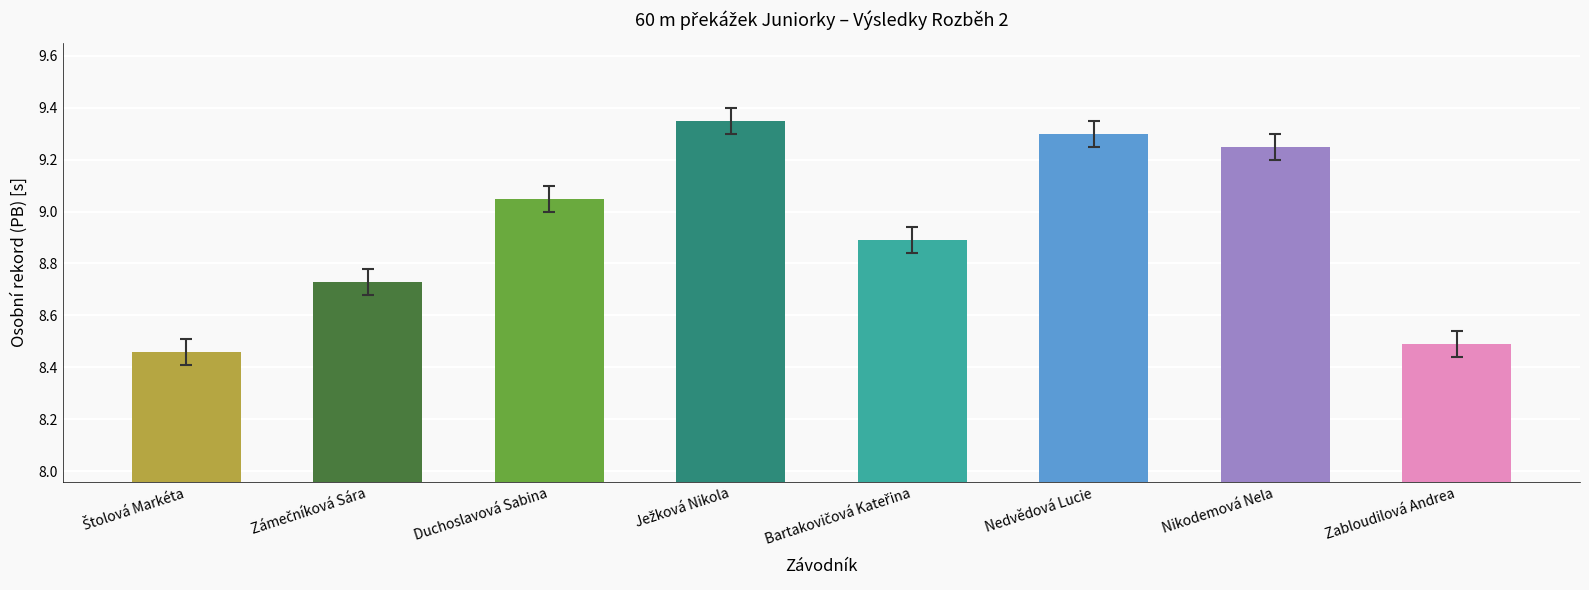

What is the label of the 6th bar from the right?

Duchoslavová Sabina